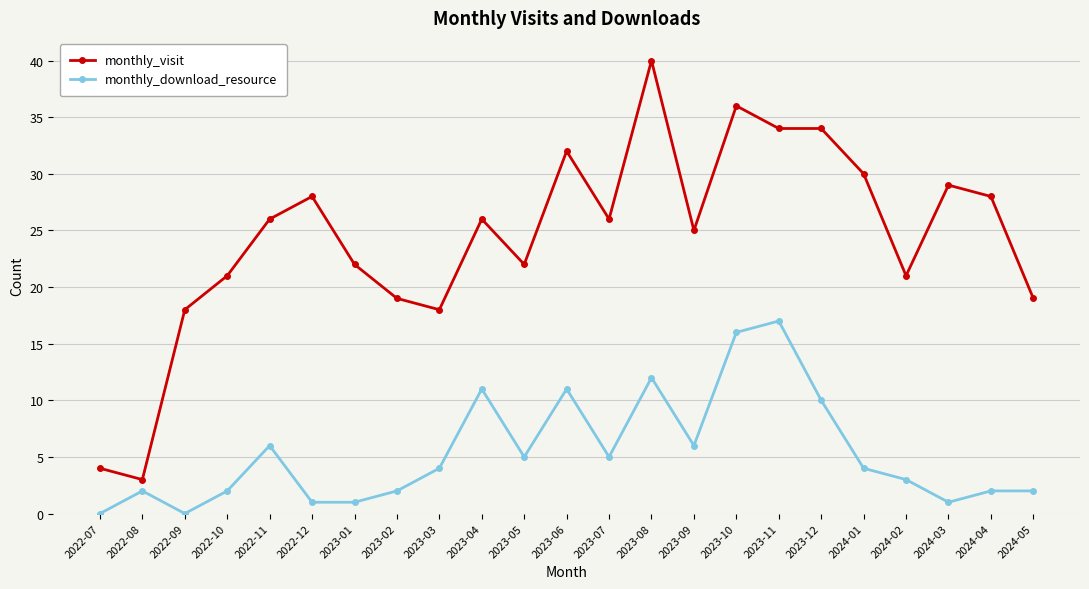

Is the value of monthly_visit at 2023-01 greater than the value of monthly_download_resource at 2023-06?

Yes